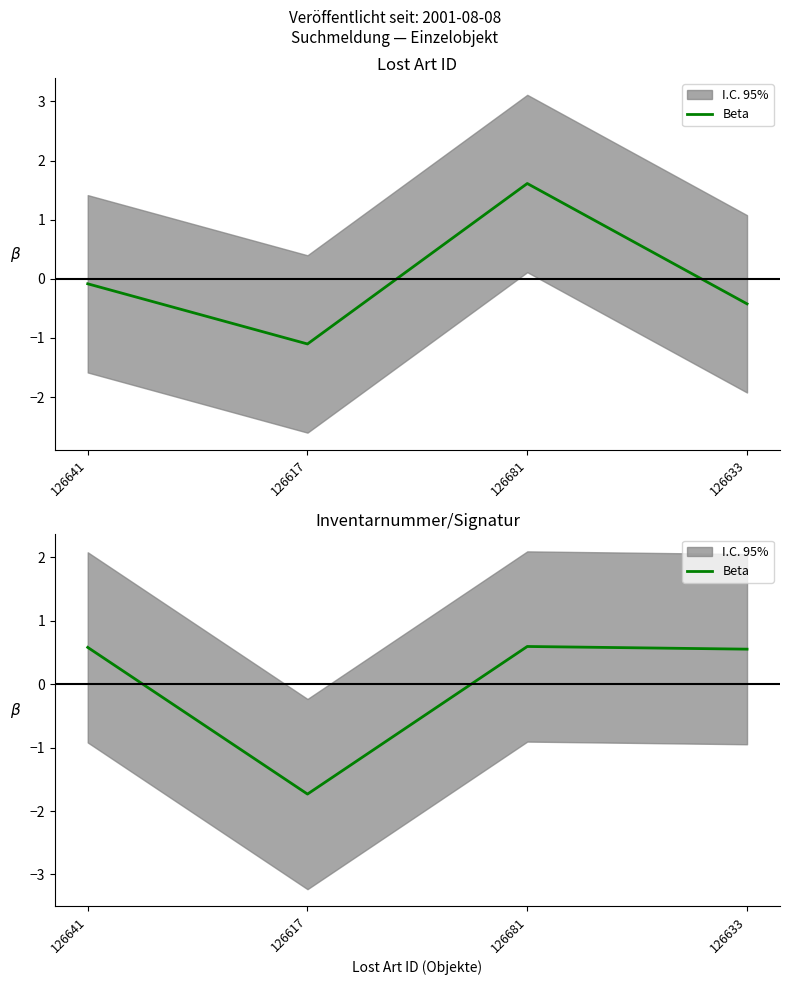

What is the difference between the values at 126633 and 126617?

2.3